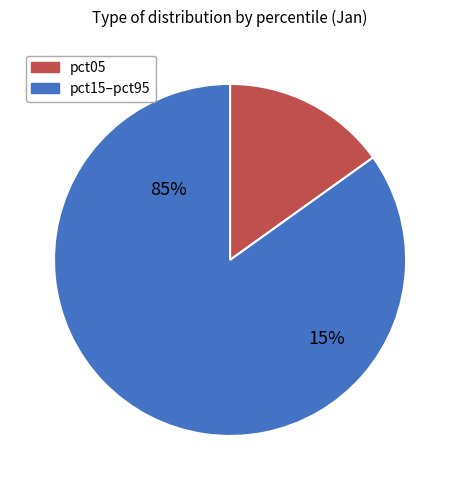

True or false: pct95 accounts for 15% of the total.

False